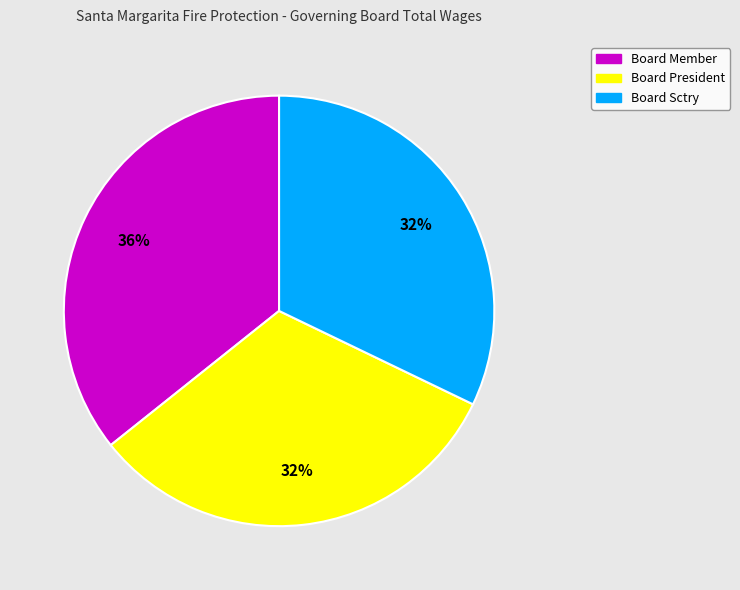

Combined, do Board President and Board Member account for over 50%?

Yes